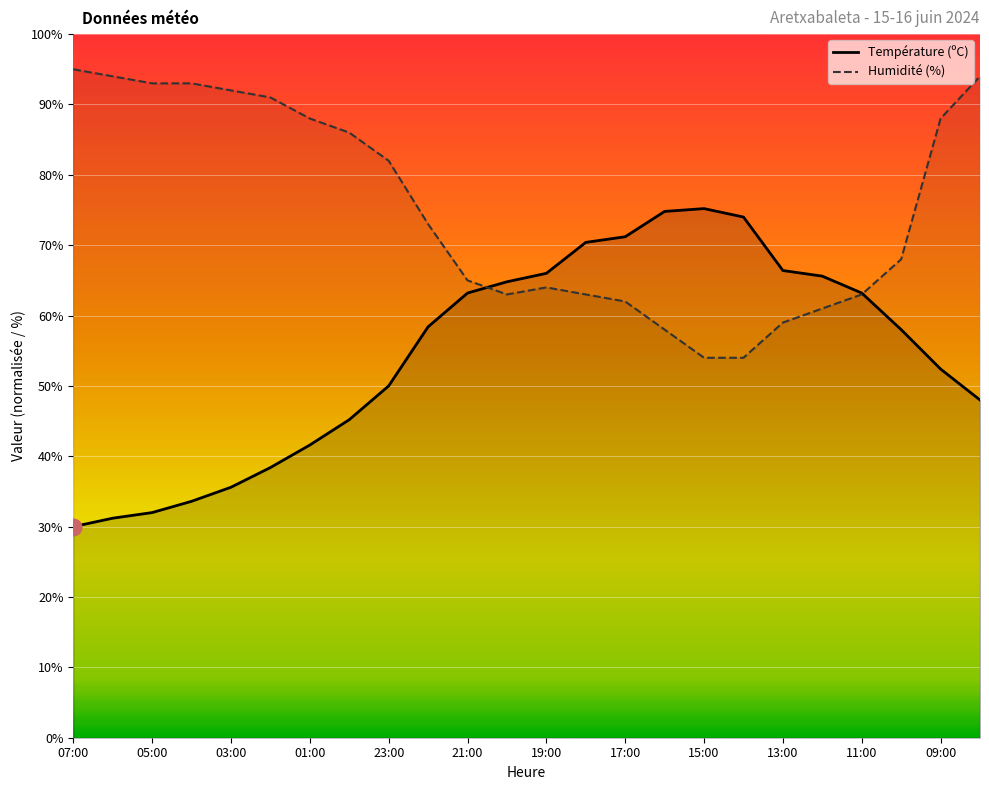

What is the highest value of the Température (ºC) series?

75.2